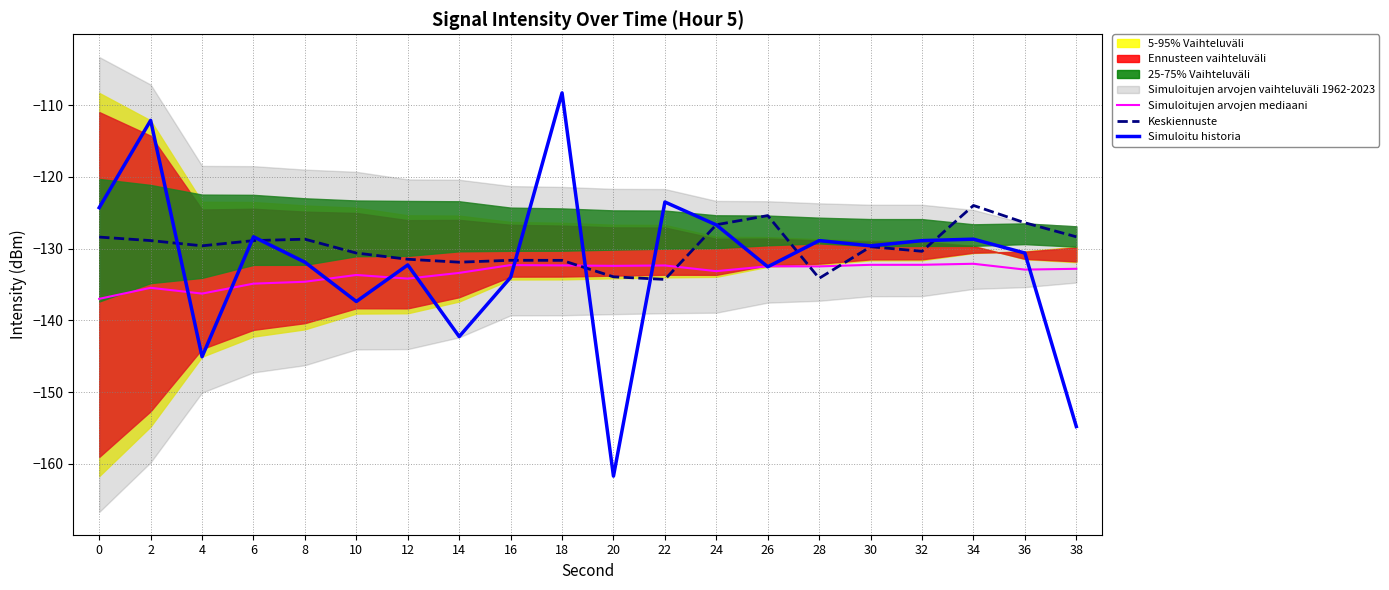

Is the value of Simuloitu historia at 16 greater than the value of Keskiennuste at 2?

No